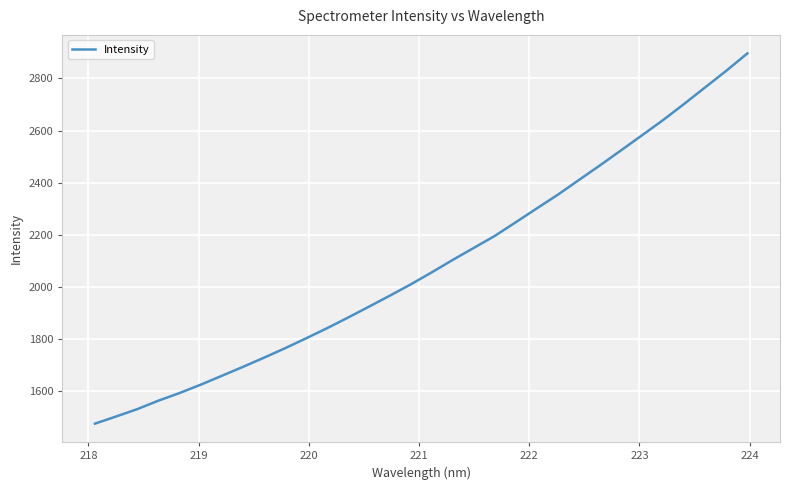

What is the greatest value displayed?

2896.5